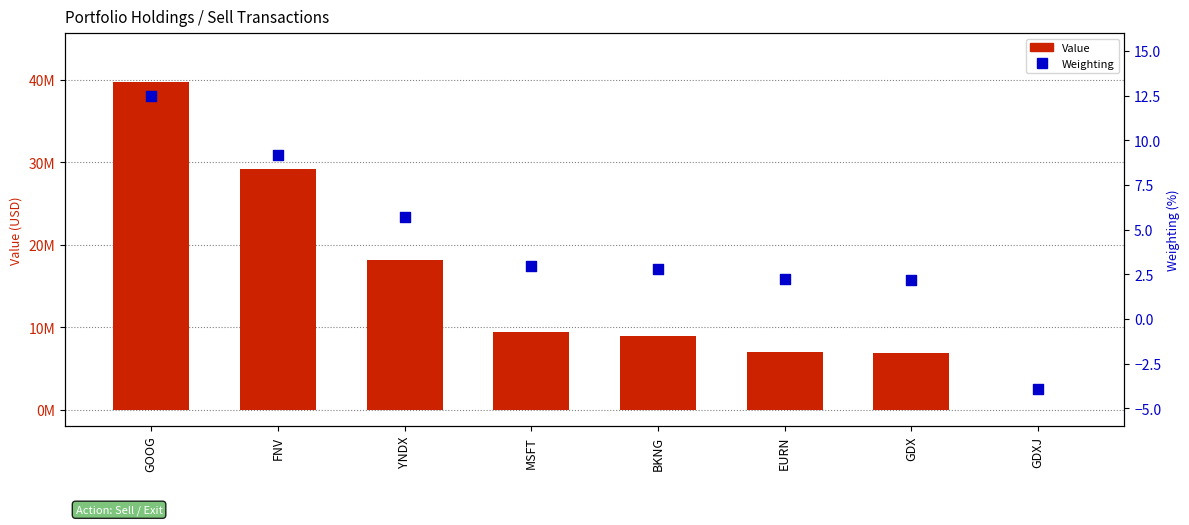

Which series has the largest Y range (max minus min)?

Value